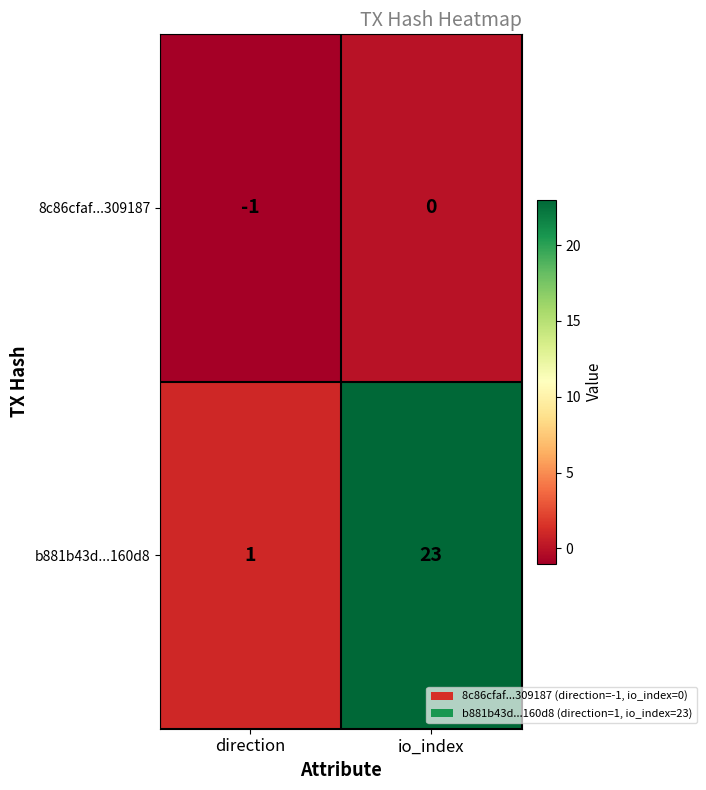

At which label is 8c86cfaf...309187 closest to 0?

io_index